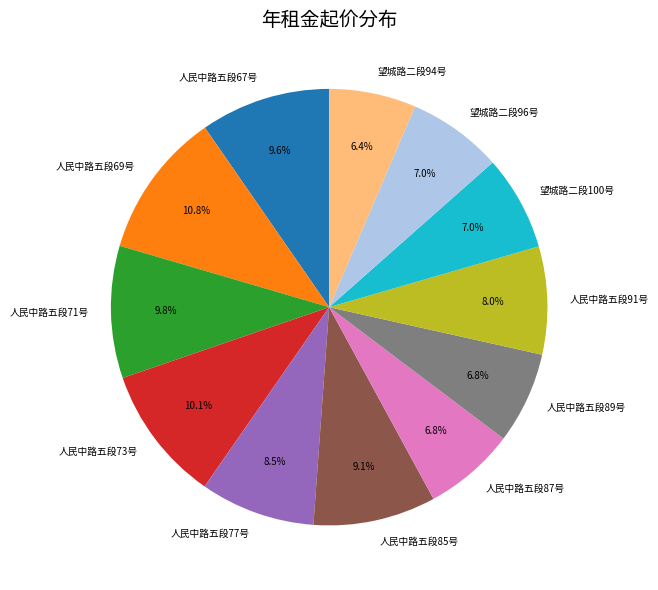

To the nearest percent, what is the difference between the largest and smallest slice percentages?

4%